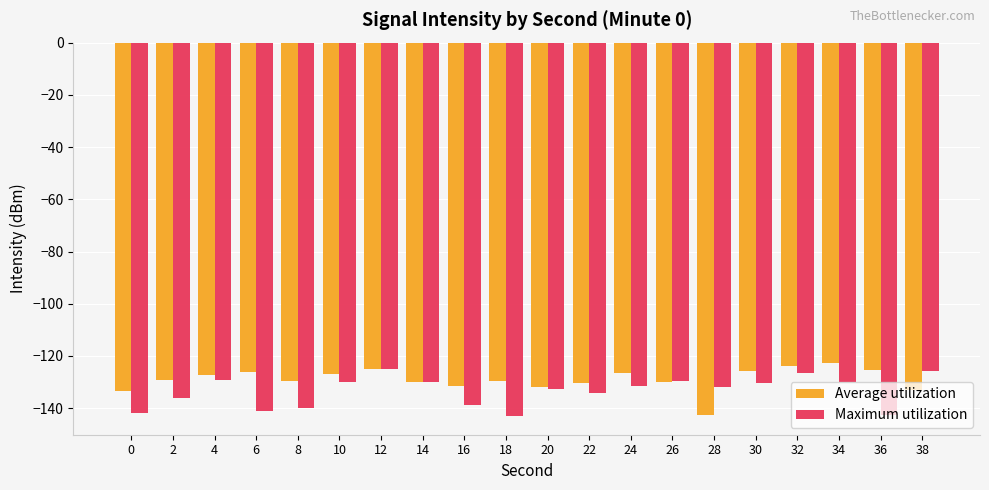

At which label does Average utilization first exceed -129?

4